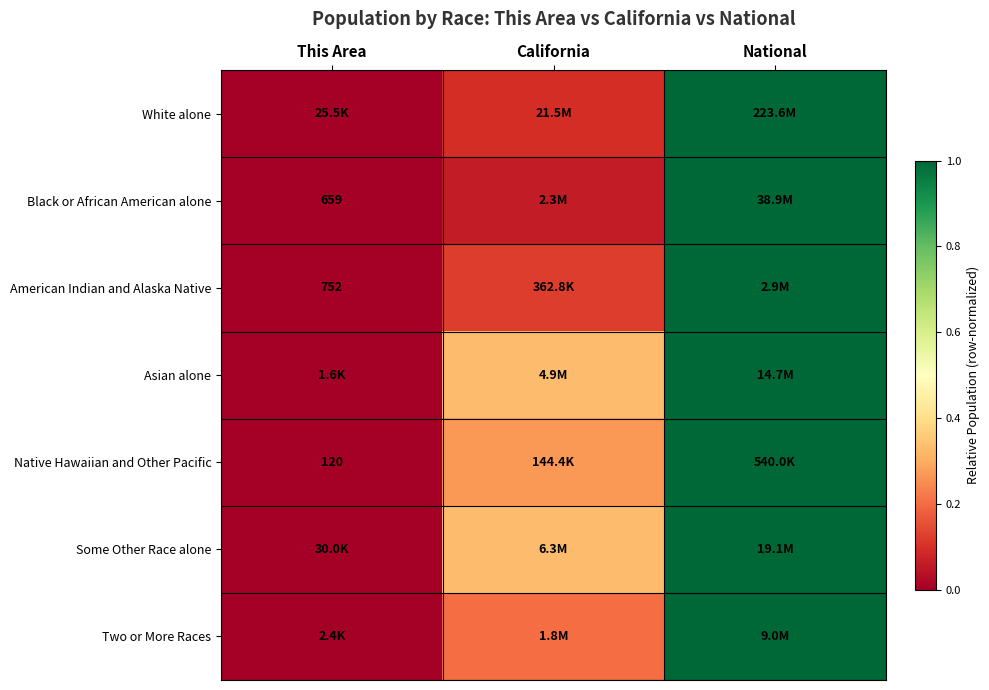

Which series changed the most between This Area and National?

White alone